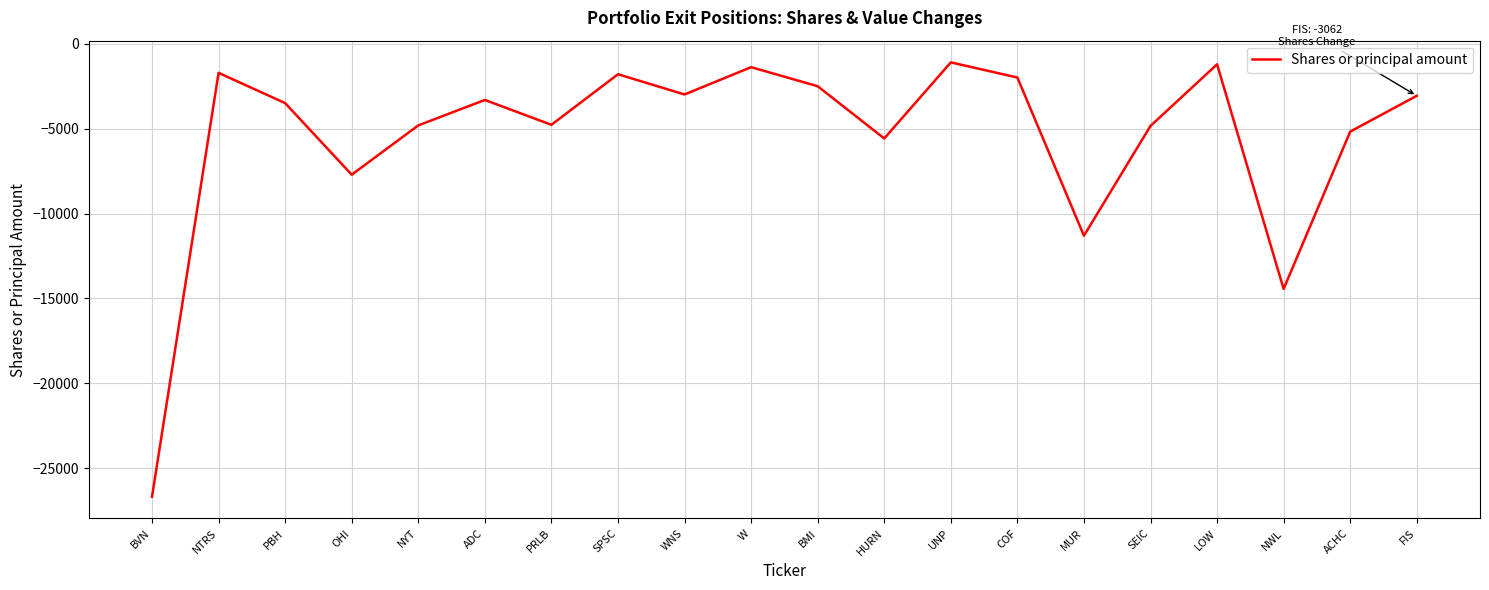

Where is the data nearest to the value -13889?

NWL